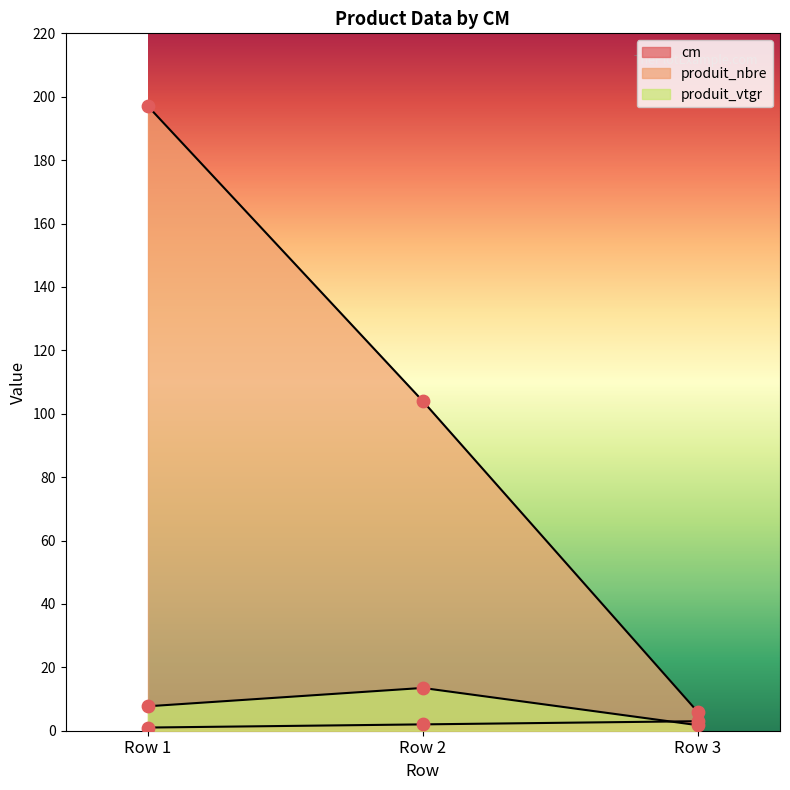

At how many categories does at least one series exceed 9?

2